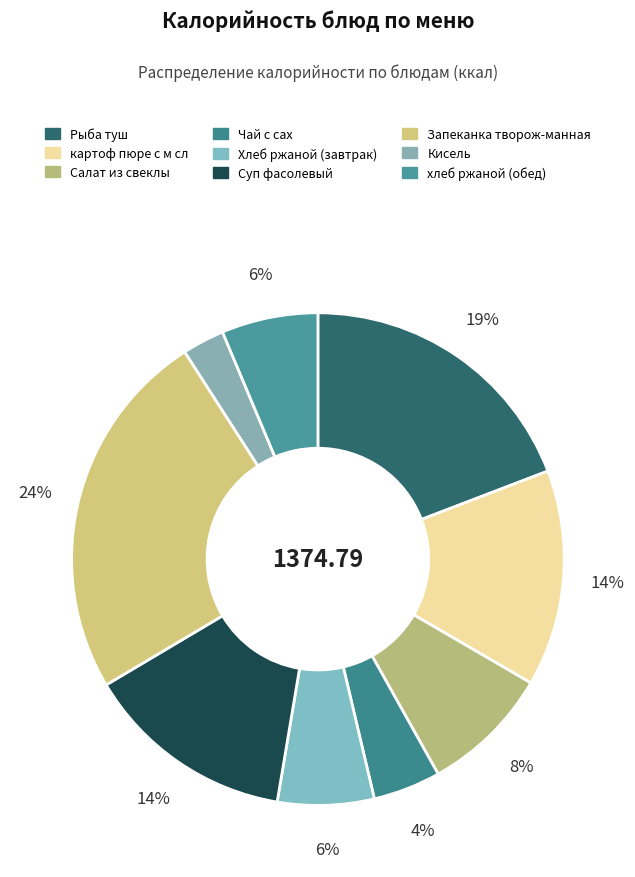

True or false: Запеканка творож-манная accounts for 24% of the total.

True